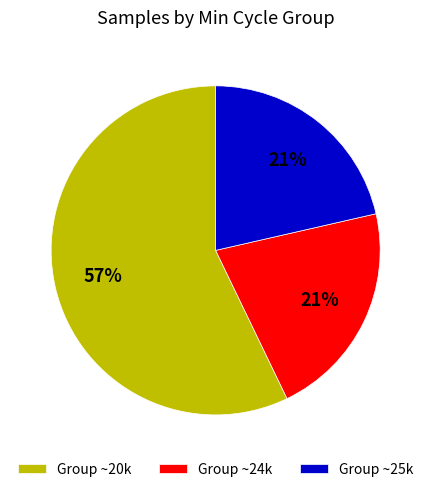

To the nearest percent, what is the difference between the Group ~24k and Group ~20k slice percentages?

36%